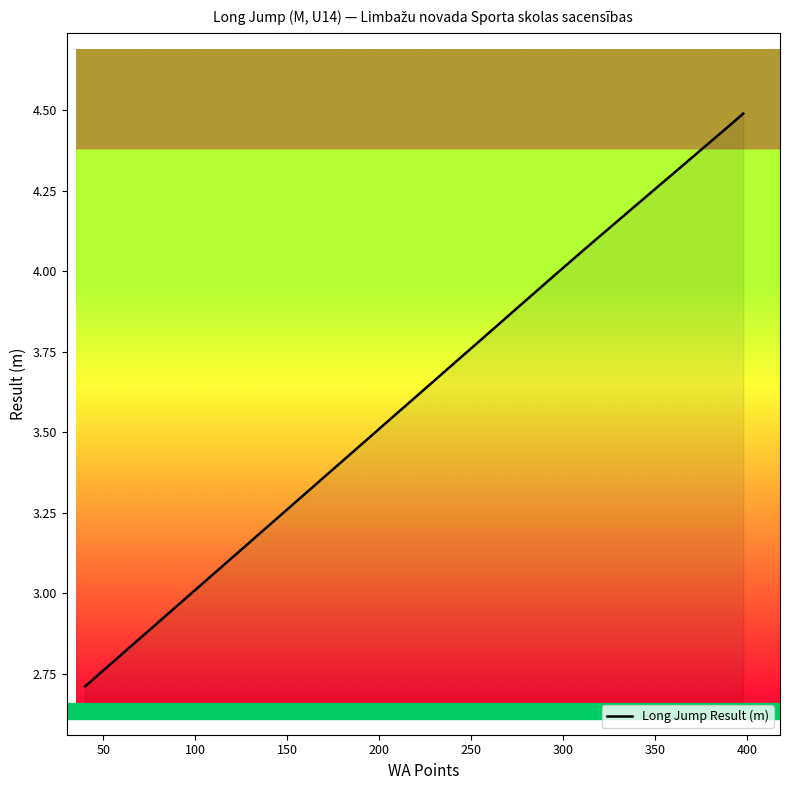

What is the difference between the maximum and minimum values?

1.8